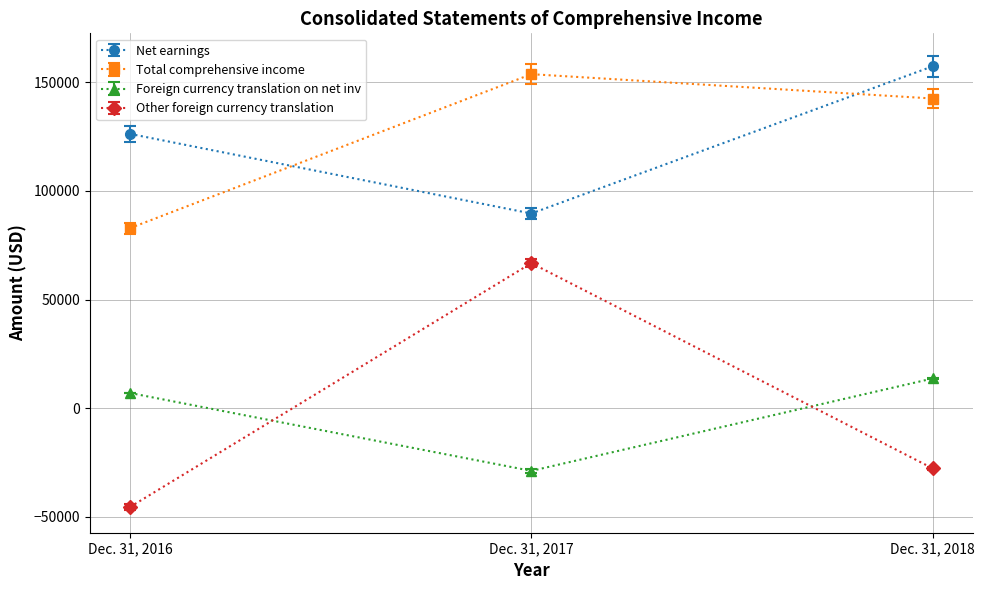

What is the sum of all Net earnings values?

373216